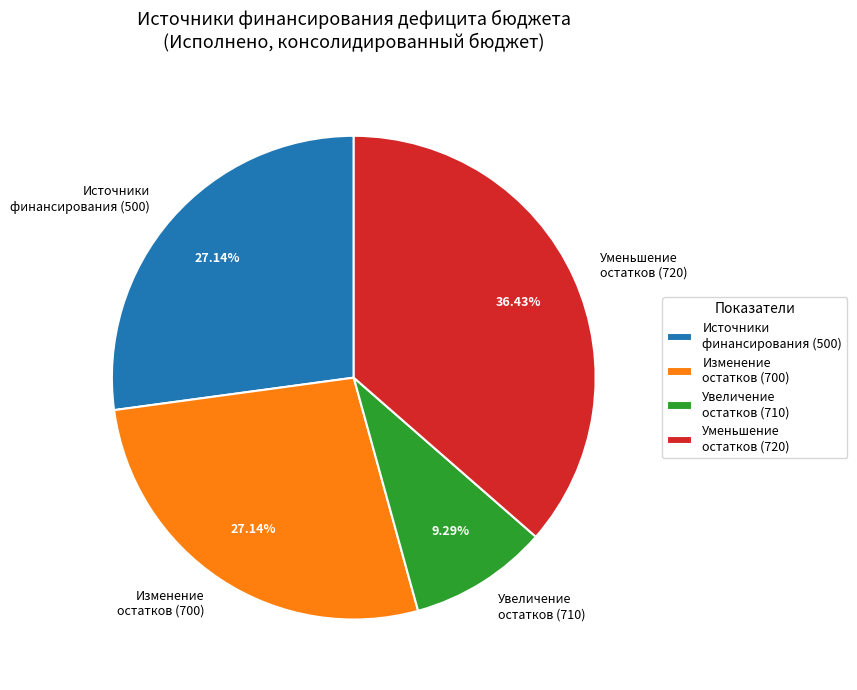

To the nearest percent, what is the average slice percentage?

25%